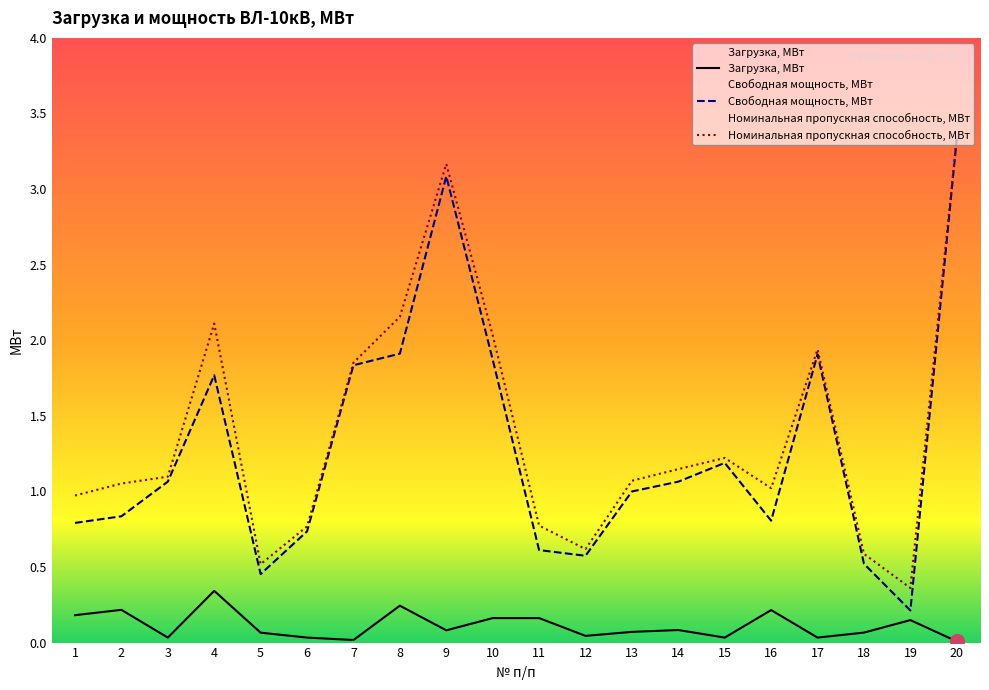

Read the Свободная мощность, МВт value at 11.

0.6